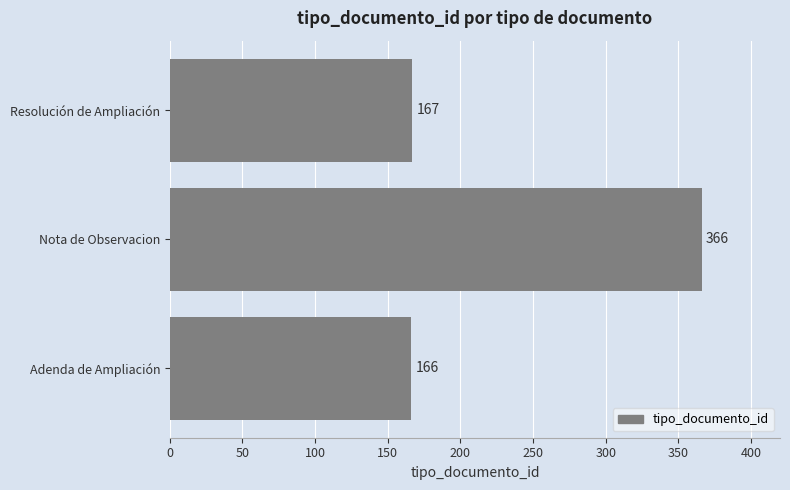

Approximately how many times larger is the value at Adenda de Ampliación compared to Resolución de Ampliación?

1.0